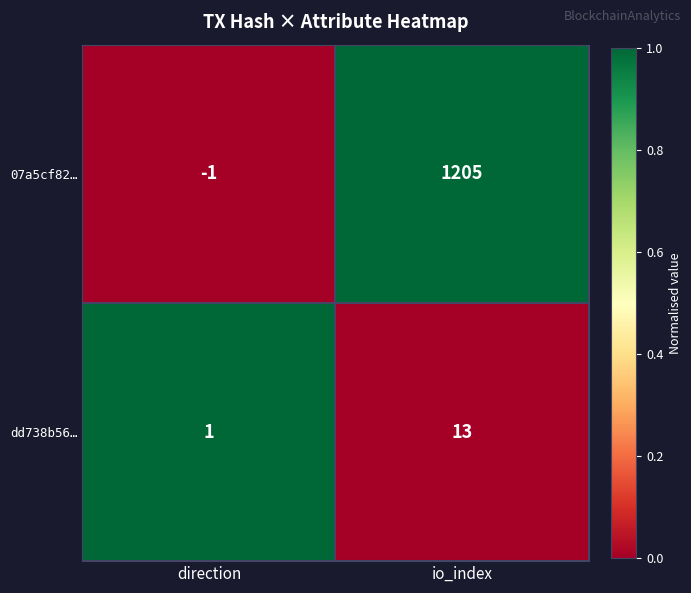

Count the number of data series in this chart.

2